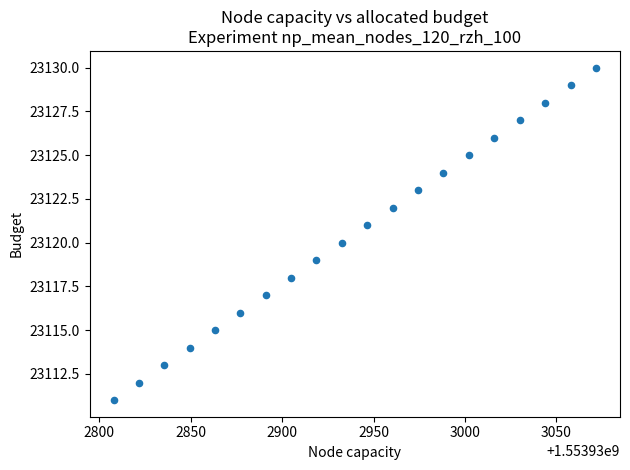

What is the range of Y values (max minus min)?

19